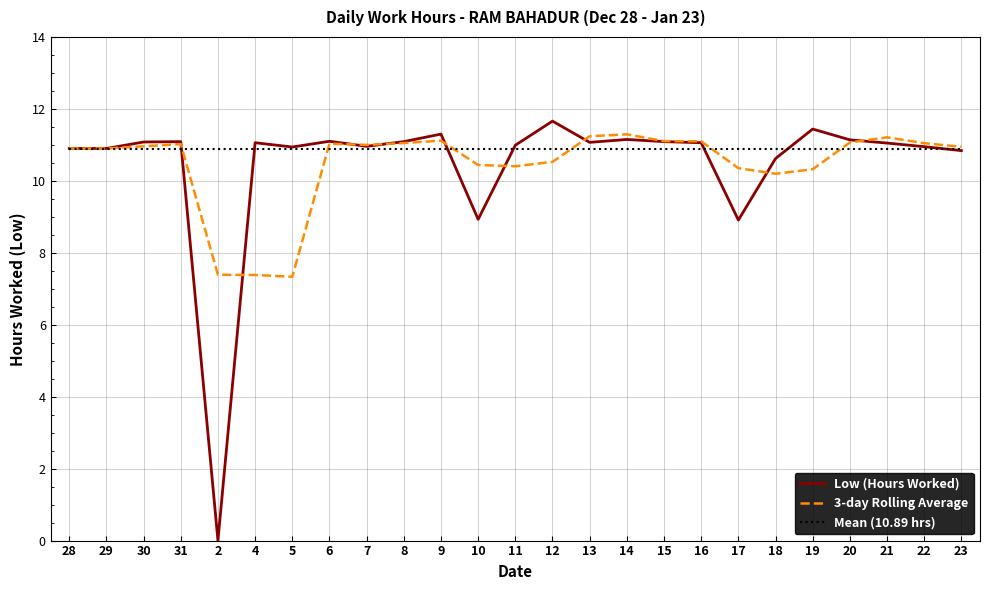

What is the difference between the 3-day Rolling Average values at 28 and 31?

0.1